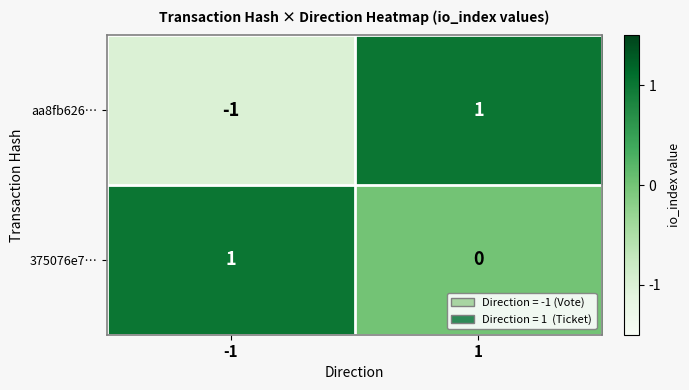

Is it true that 375076e7… equals 2 at -1?

False